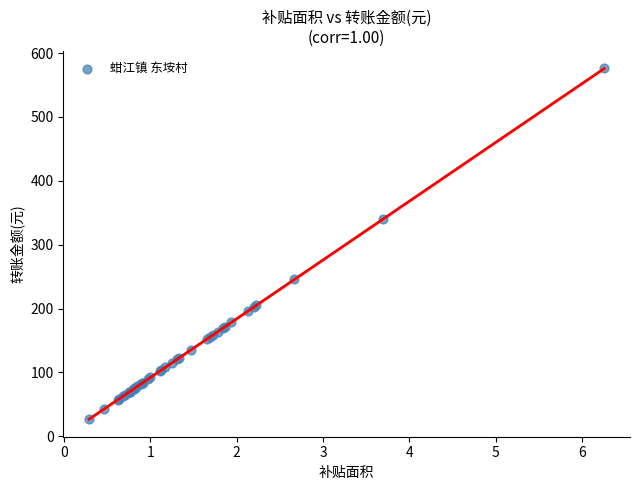

What Y value in the scatter plot is closest to 301?

340.4